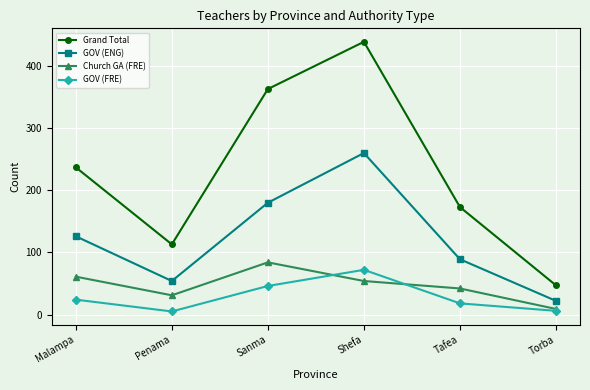

Where is Grand Total nearest to the value 243?

Malampa